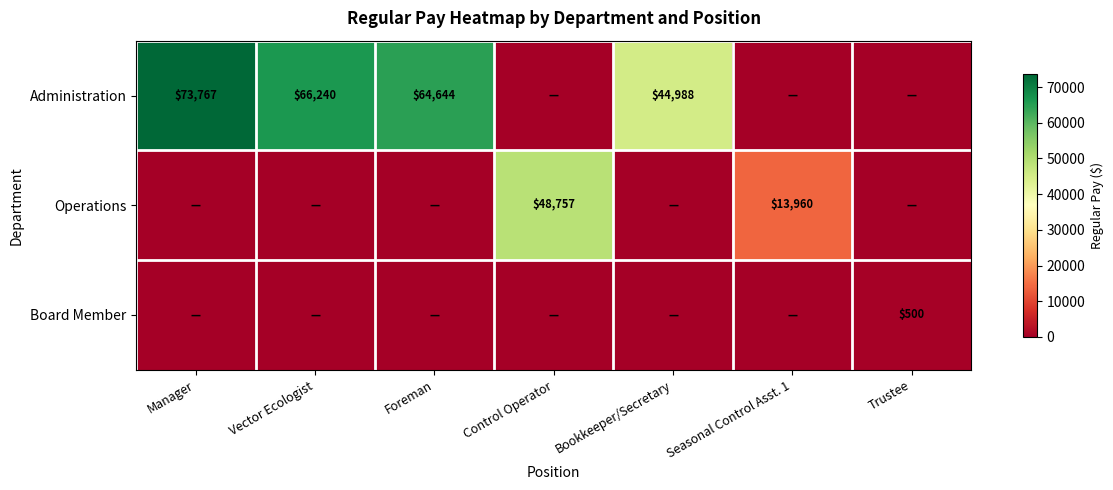

The Operations series shows 22301 at Seasonal Control Asst. 1. True or false?

False